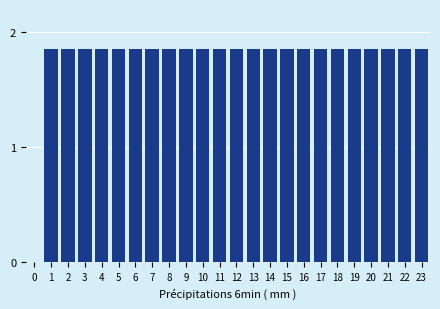

What is the ratio of the value at 13 to the value at 1?

1.0